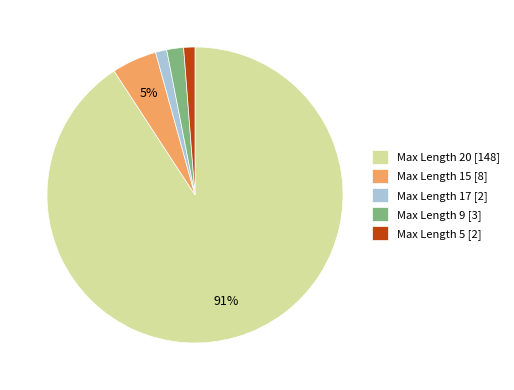

Between Max Length 9 [3] and Max Length 15 [8], which is larger?

Max Length 15 [8]